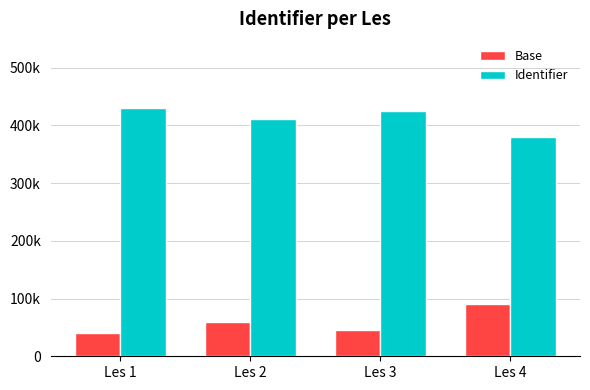

At Les 4, list the series in order from smallest to largest.

Base, Identifier